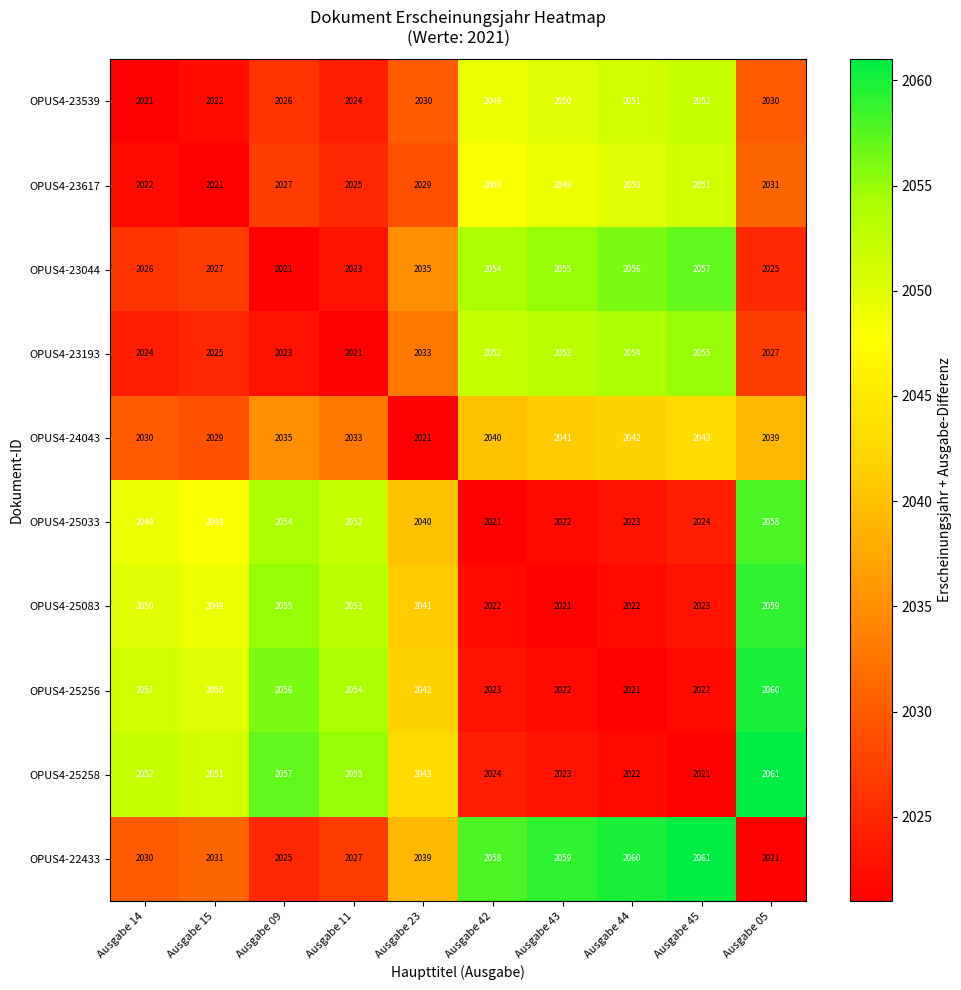

What is the difference between the maximum and second lowest values in the OPUS4-22433 series?

36